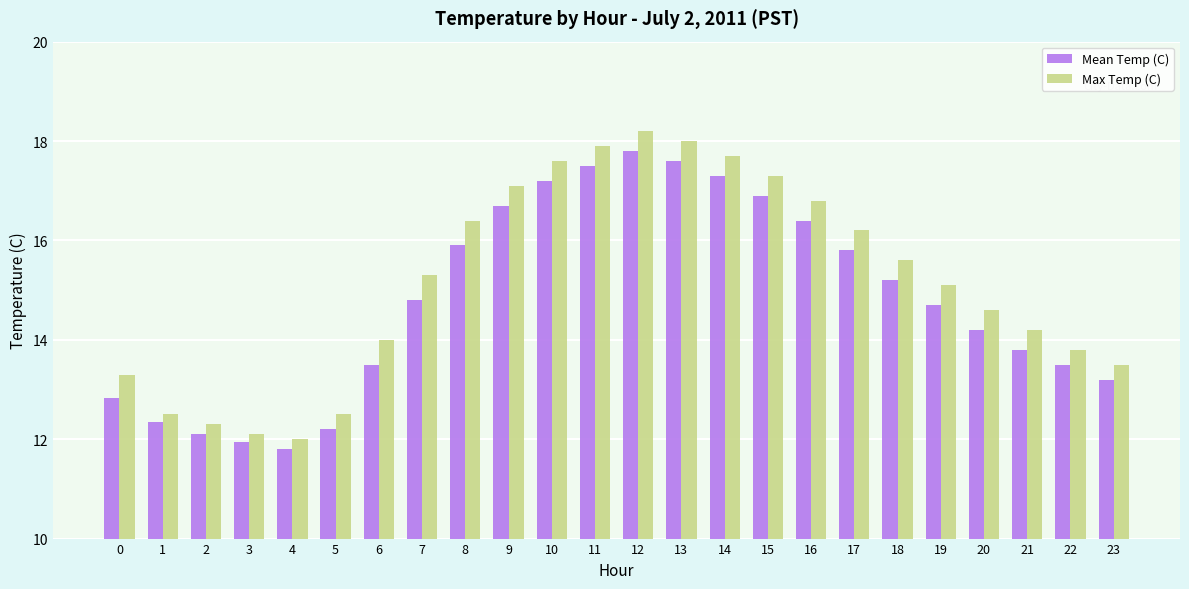

What is the average value of the Max Temp (C) series?

15.2